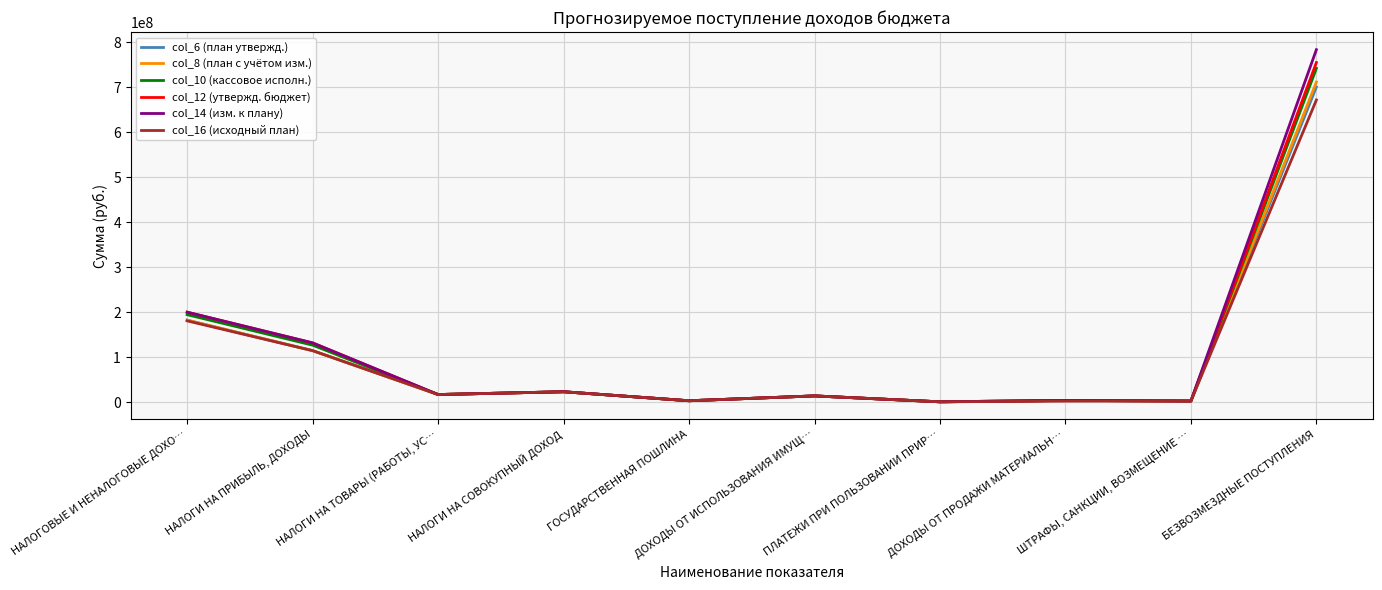

List the labels in order of col_16 (исходный план) value, smallest first.

ПЛАТЕЖИ ПРИ ПОЛЬЗОВАНИИ ПРИР…, ДОХОДЫ ОТ ПРОДАЖИ МАТЕРИАЛЬН…, ШТРАФЫ, САНКЦИИ, ВОЗМЕЩЕНИЕ …, ГОСУДАРСТВЕННАЯ ПОШЛИНА, ДОХОДЫ ОТ ИСПОЛЬЗОВАНИЯ ИМУЩ…, НАЛОГИ НА ТОВАРЫ (РАБОТЫ, УС…, НАЛОГИ НА СОВОКУПНЫЙ ДОХОД, НАЛОГИ НА ПРИБЫЛЬ, ДОХОДЫ, НАЛОГОВЫЕ И НЕНАЛОГОВЫЕ ДОХО…, БЕЗВОЗМЕЗДНЫЕ ПОСТУПЛЕНИЯ